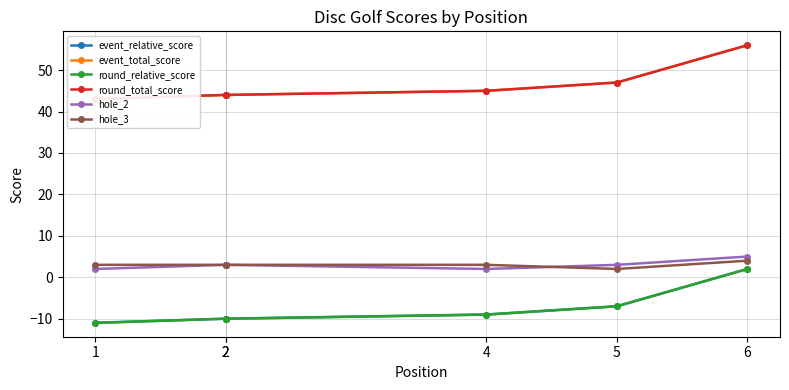

True or false: event_relative_score has a value of -7 at 5.

True